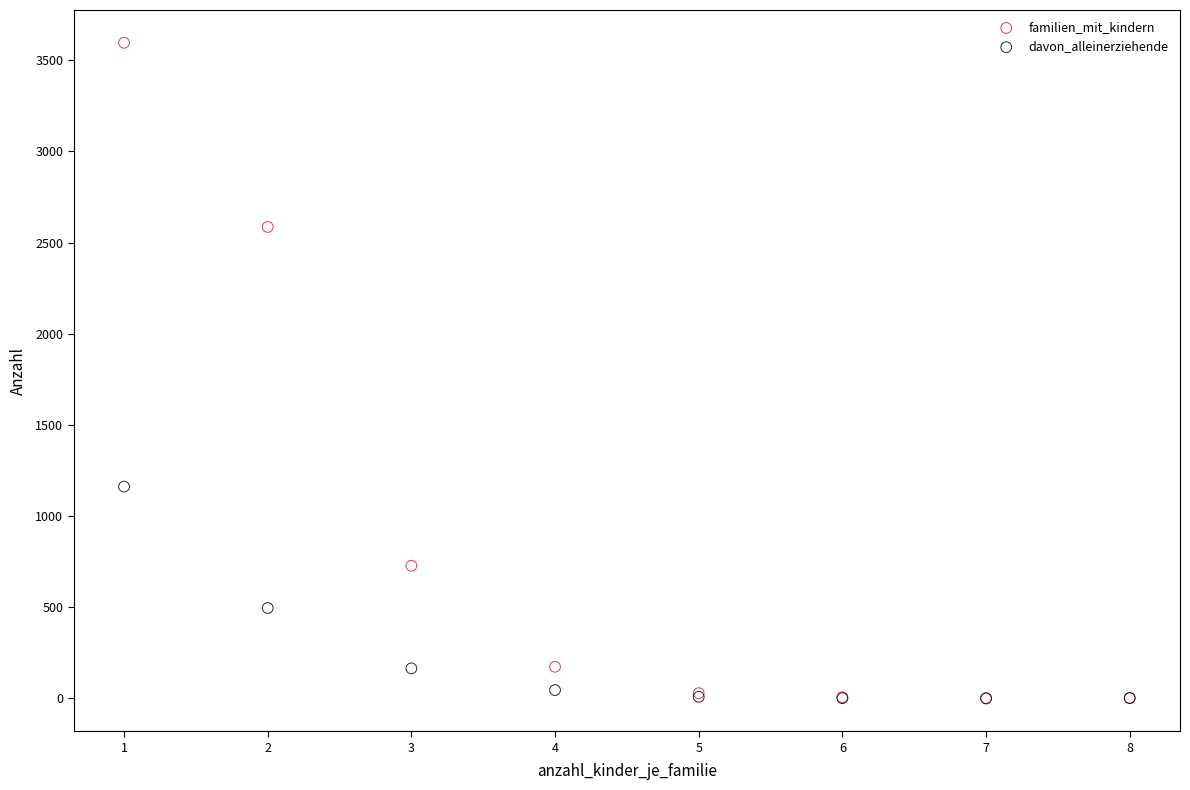

Across all series, what Y value is closest to 1798?

1162